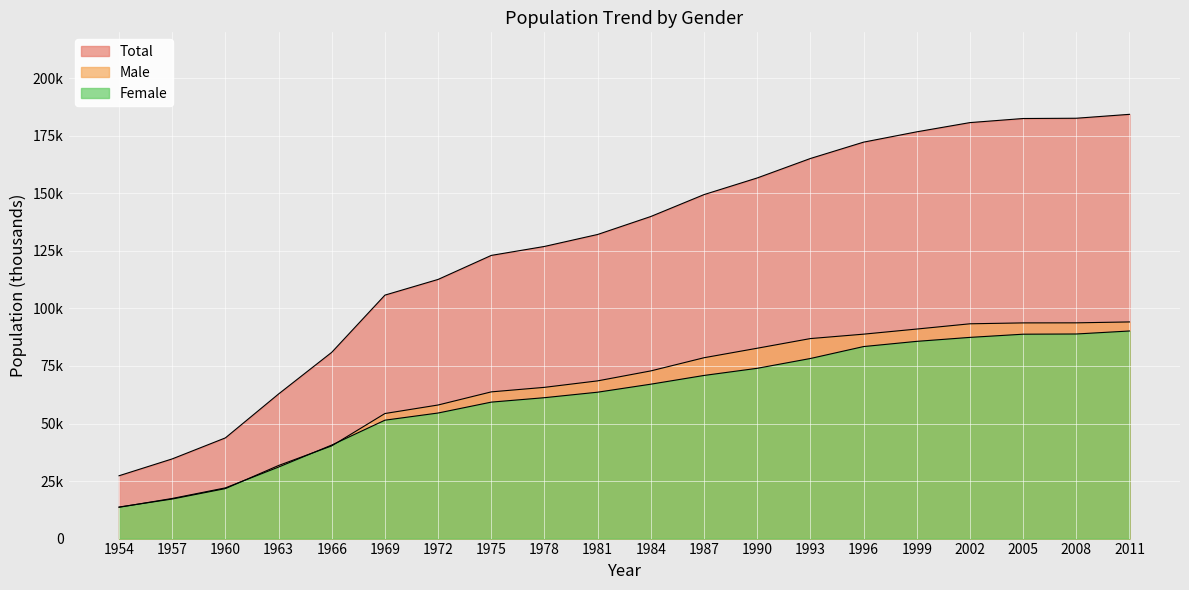

List the labels in order of Total value, largest first.

2011, 2008, 2005, 2002, 1999, 1996, 1993, 1990, 1987, 1984, 1981, 1978, 1975, 1972, 1969, 1966, 1963, 1960, 1957, 1954